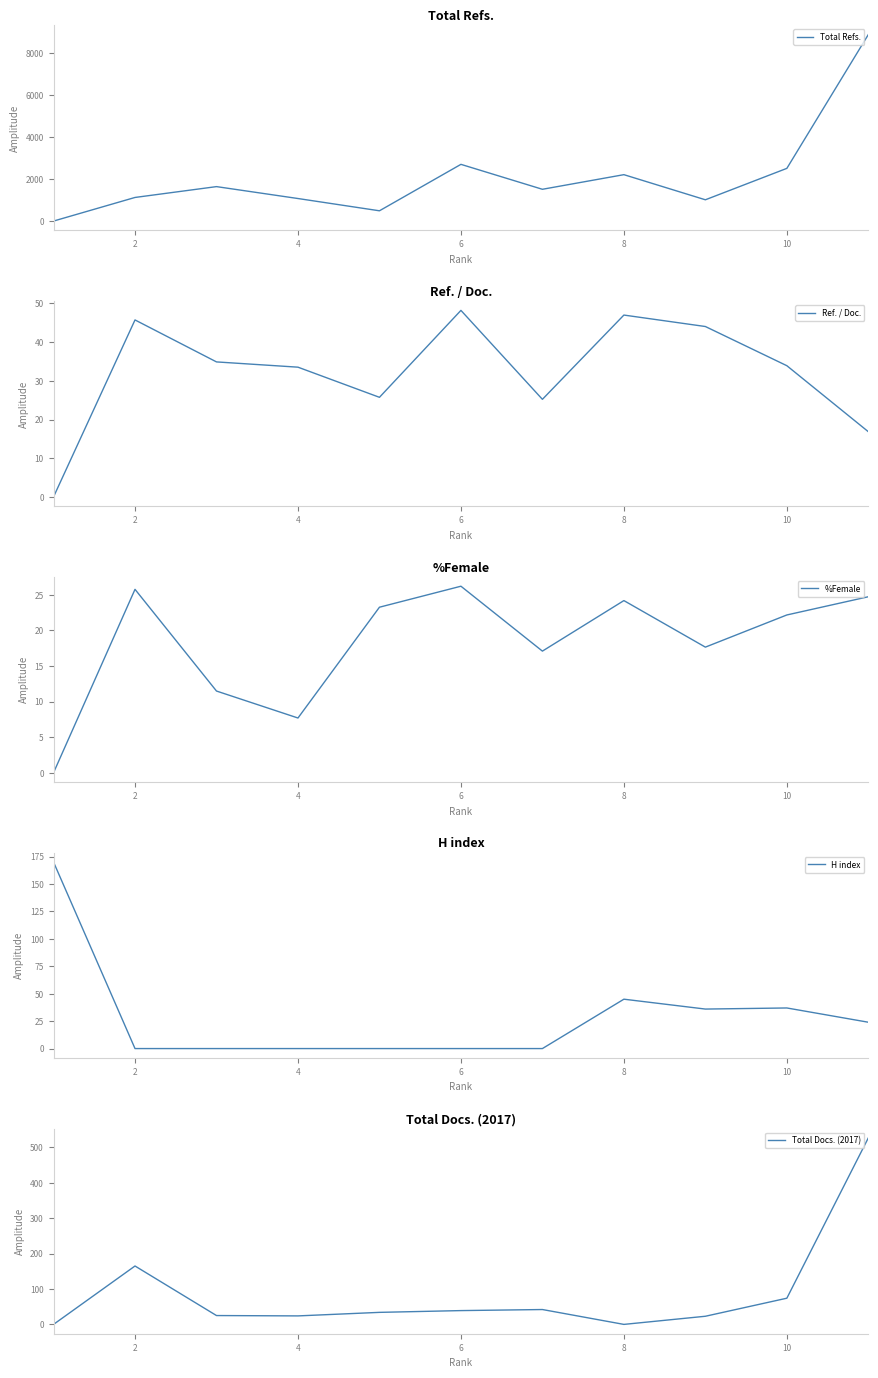

What is the difference between the maximum and minimum values in the Total Refs. series?

8880